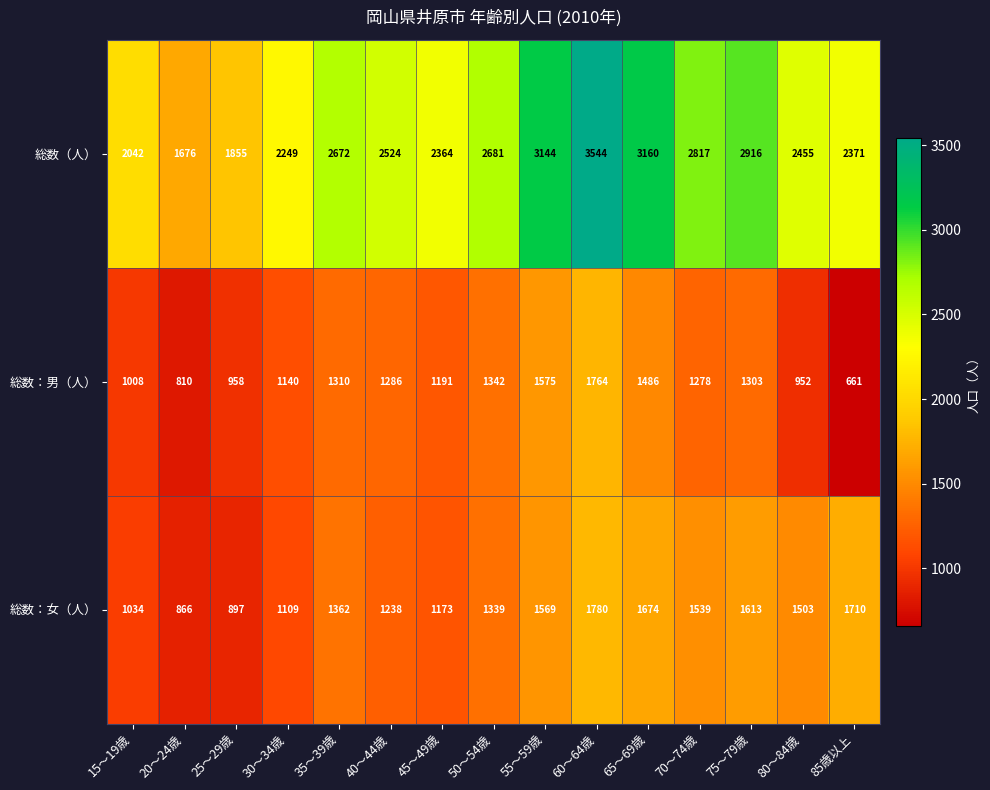

What is the sum of the 総数：男（人） values at 45～49歳 and 30～34歳?

2331